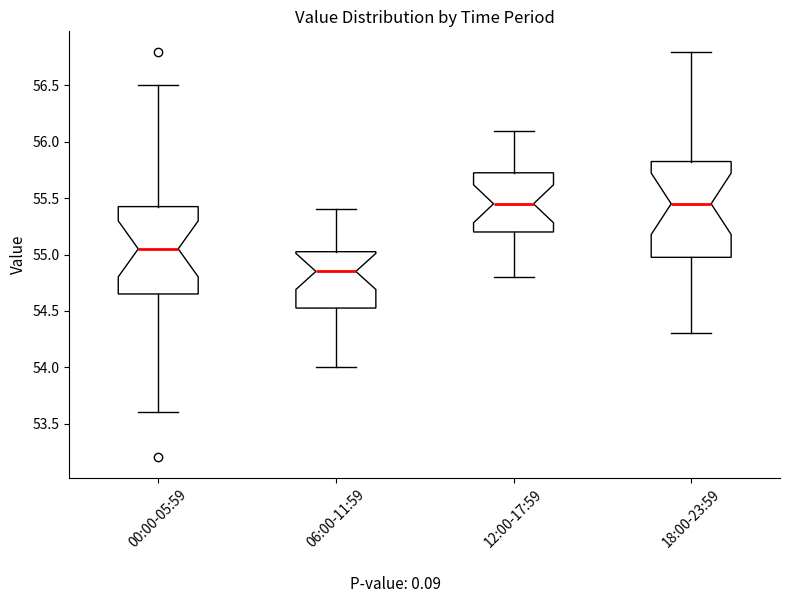

Which box's median line is the lowest?

06:00-11:59